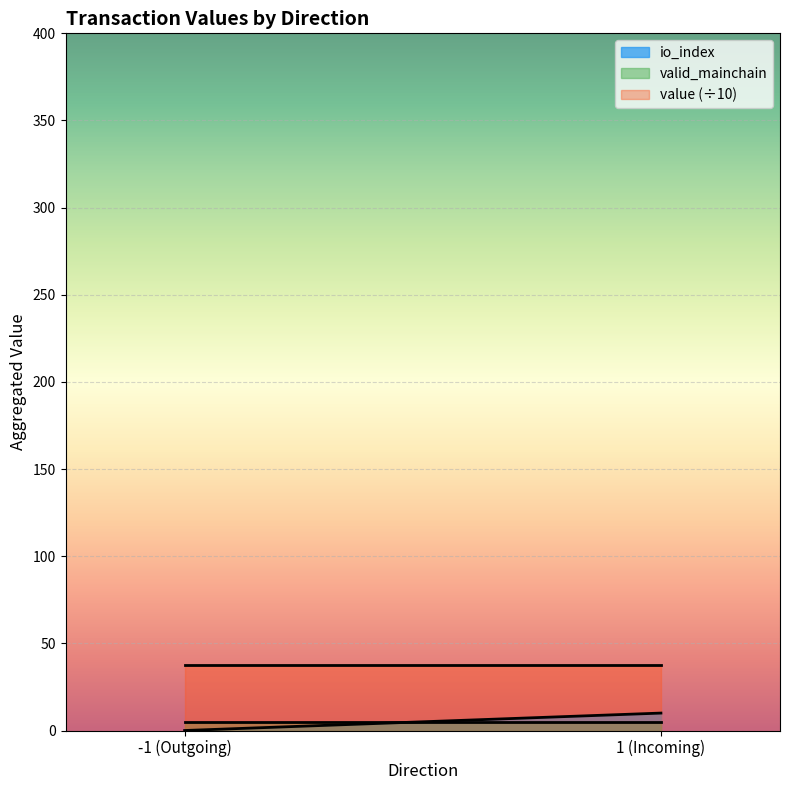

Which label corresponds to the largest value in the chart?

-1